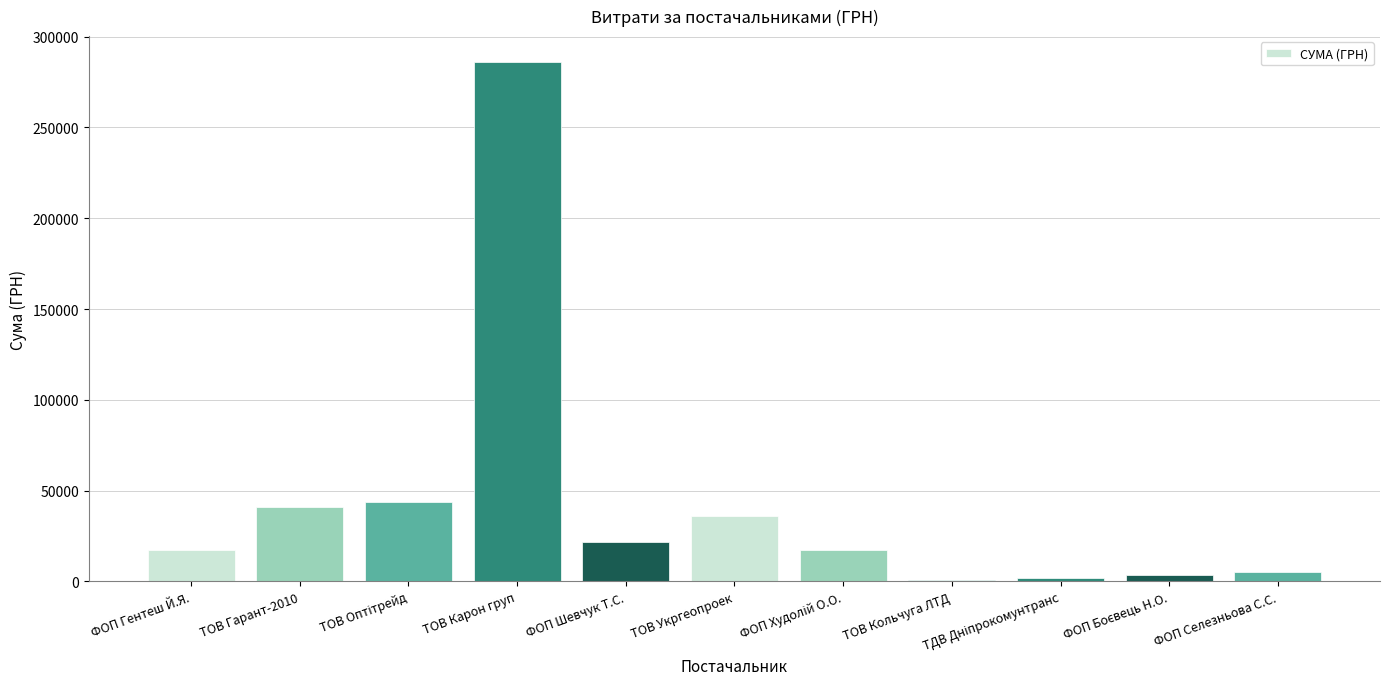

Is it true that the value at ТОВ Карон груп is 286013?

True